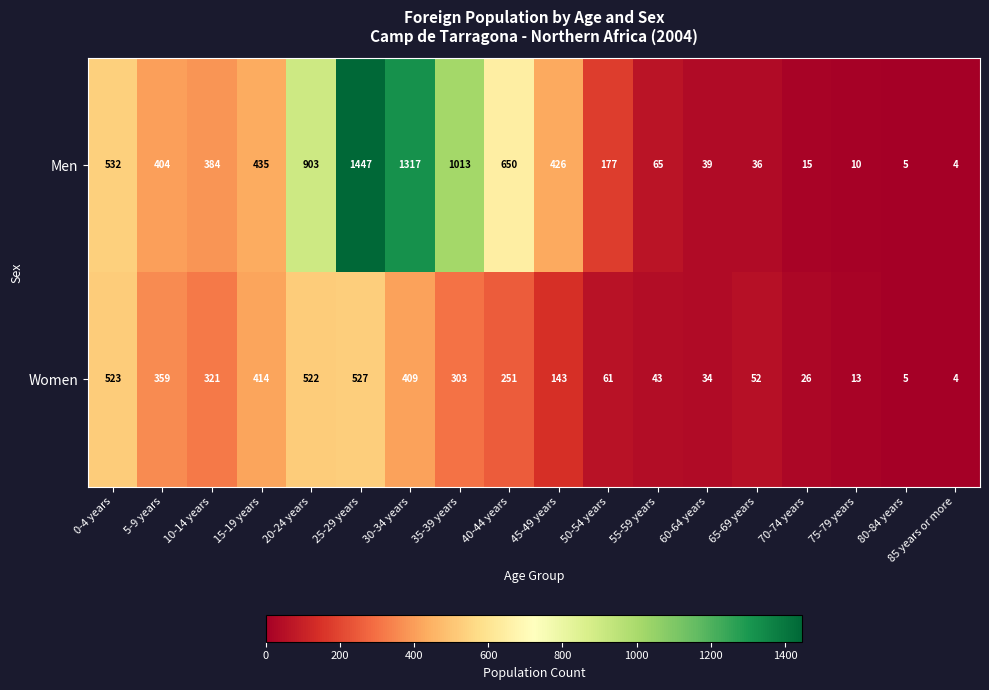

Is it true that Men equals 1447 at 25-29 years?

True